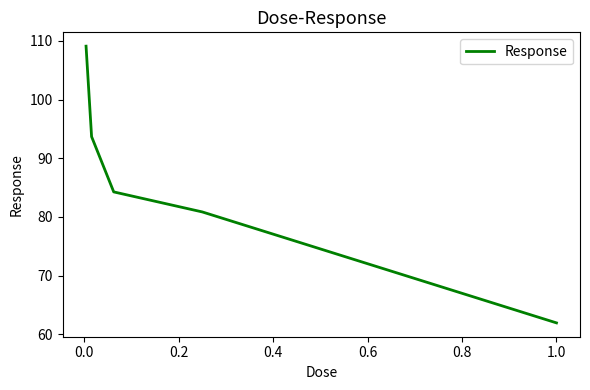

What is the maximum value shown in the chart?

109.1